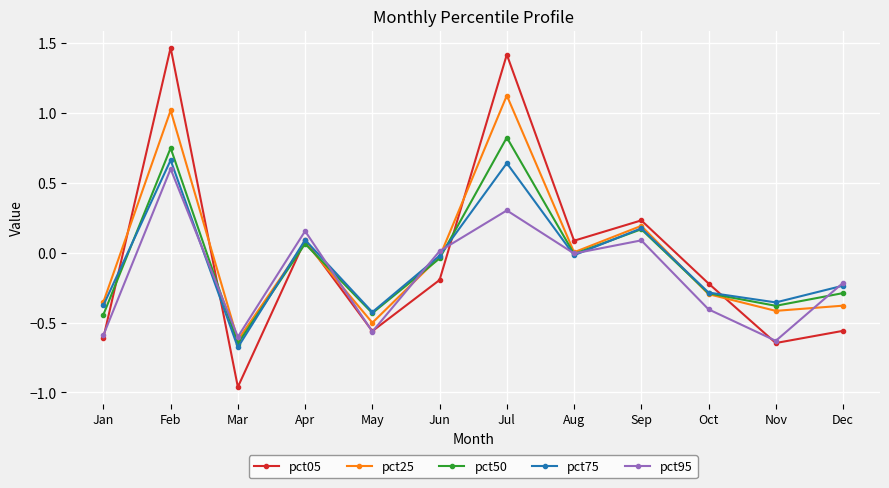

Is it true that pct50 equals -0.8 at Jan?

False